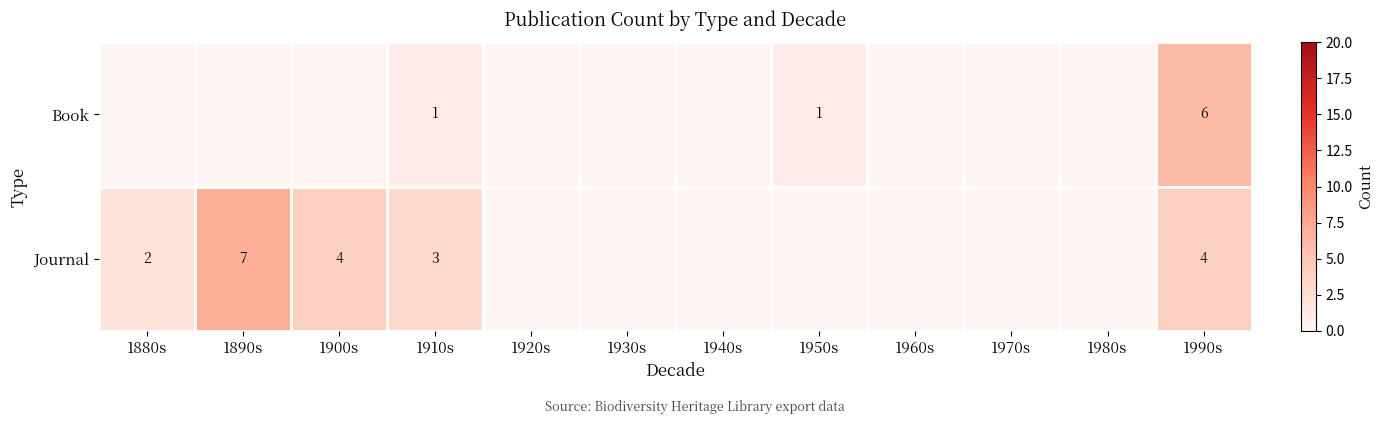

At which category is the sum across all series the highest?

1990s